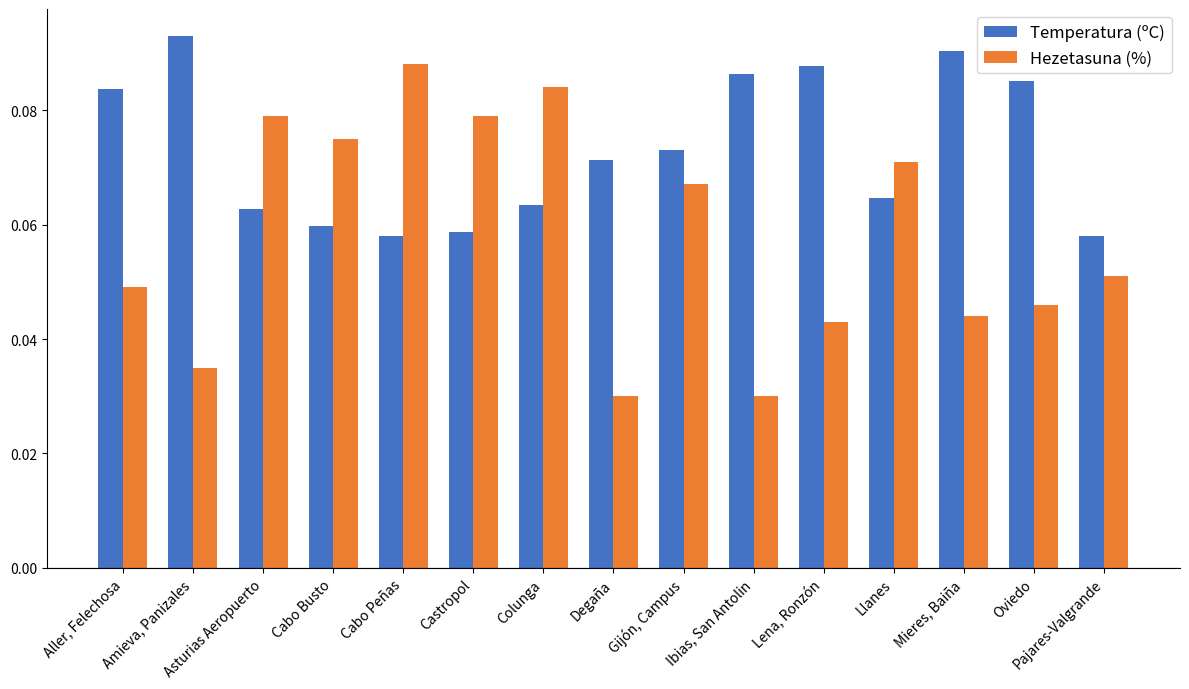

Rank the series by their maximum value, from lowest to highest.

Hezetasuna (%), Temperatura (ºC)